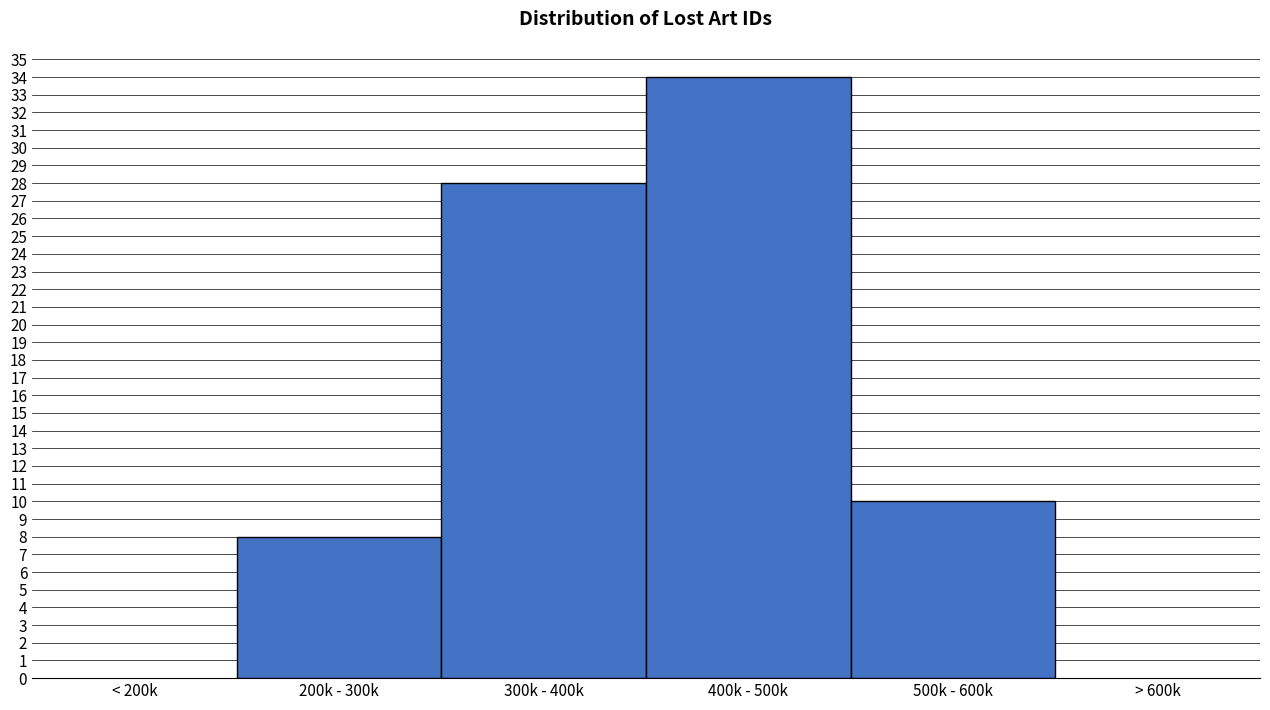

Reading left to right, list all the values displayed in this chart.

8	28	34	10